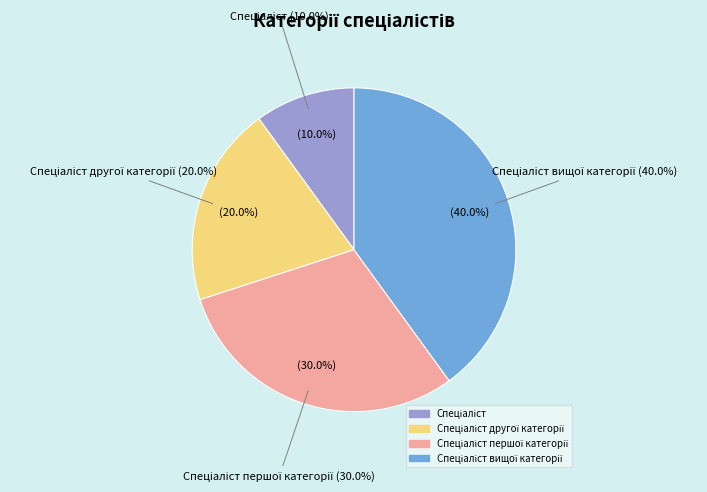

To the nearest percent, what percentage of the pie is Спеціаліст?

10%